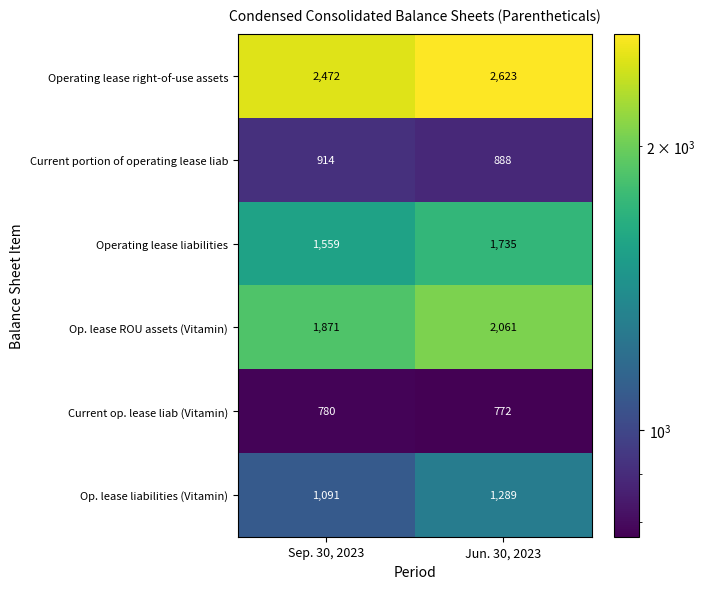

Which category has the lowest value across all series?

Jun. 30, 2023